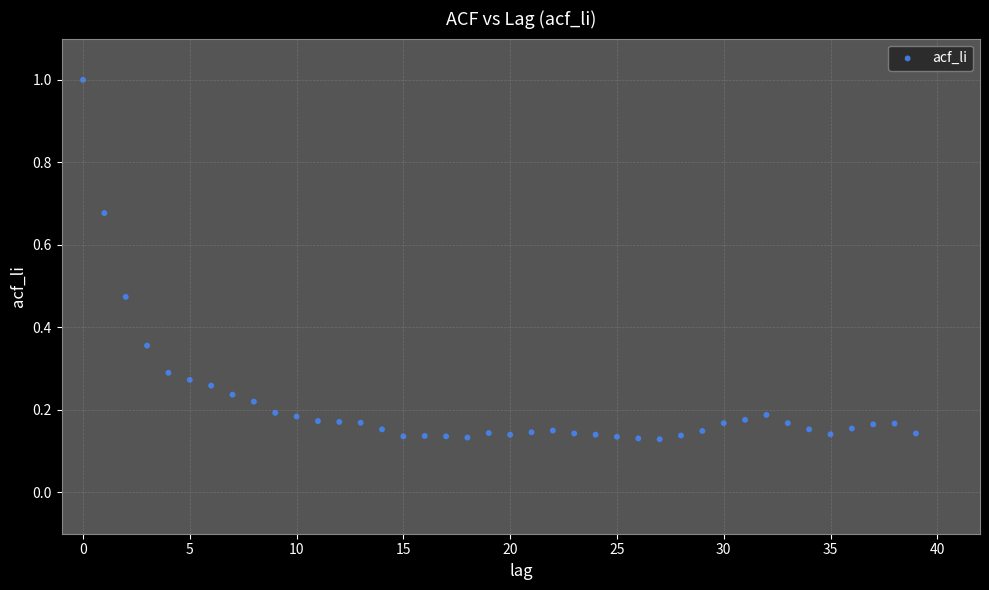

What is the range of Y values (max minus min)?

0.9